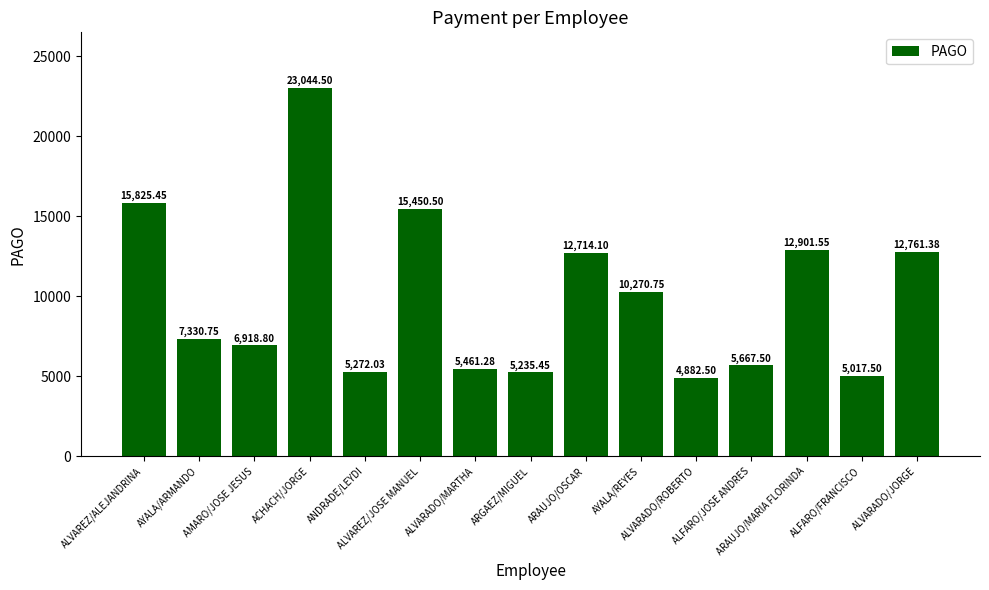

What is the ratio of the value at ALVAREZ/ALEJANDRINA to the value at ALVARADO/MARTHA?

2.9